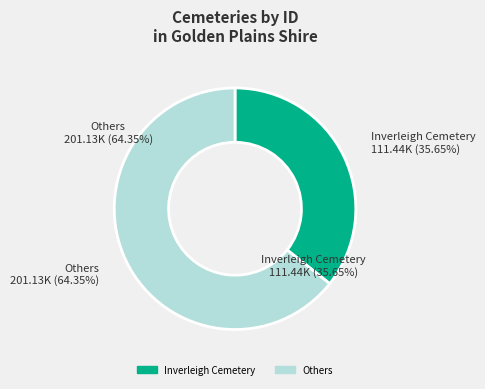

Does Naringal Private Cemetery represent more than half of the total?

No